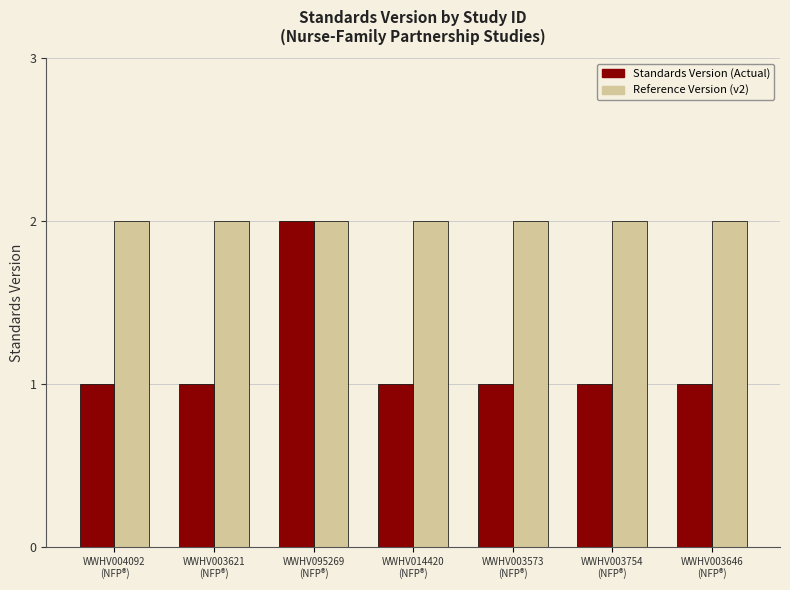

List the series in order of their overall mean, lowest first.

Standards Version (Actual), Reference Version (v2)